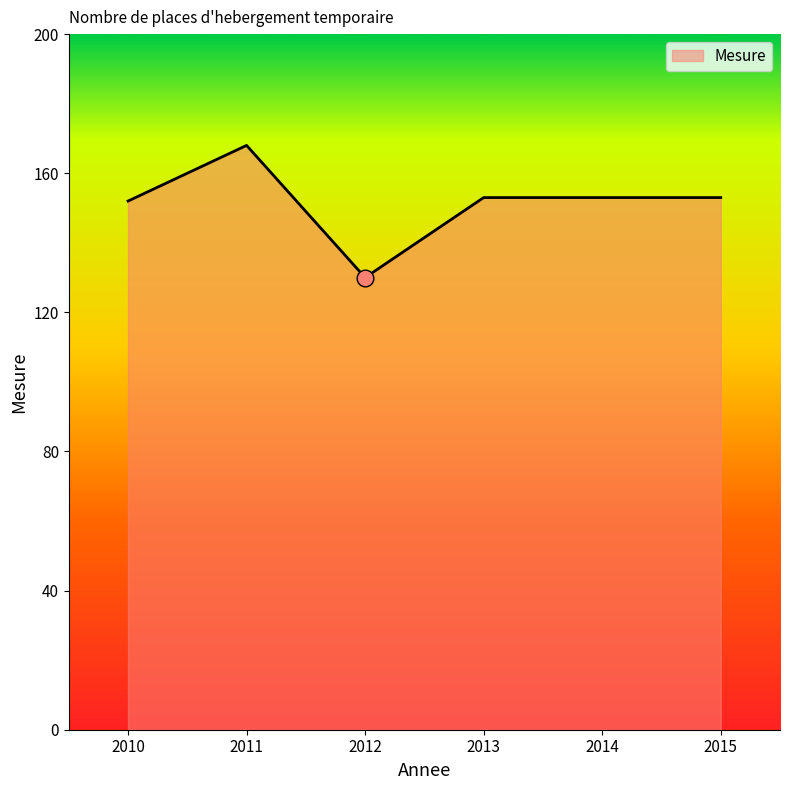

What is the change in value from 2010 to 2012?

-22